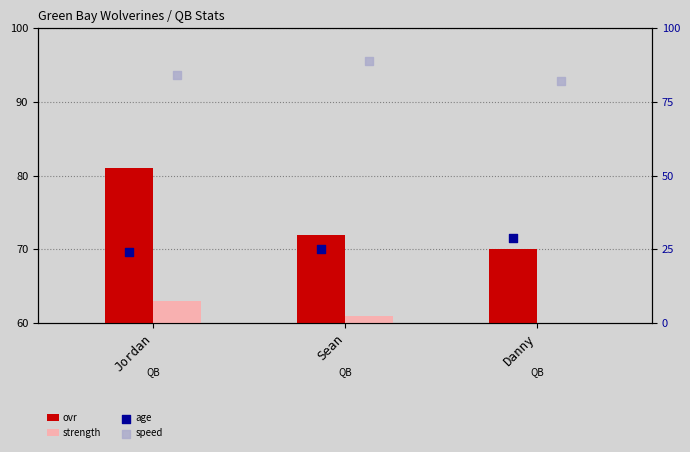

Is the value of ovr at Sean greater than the value of strength at Jordan?

Yes